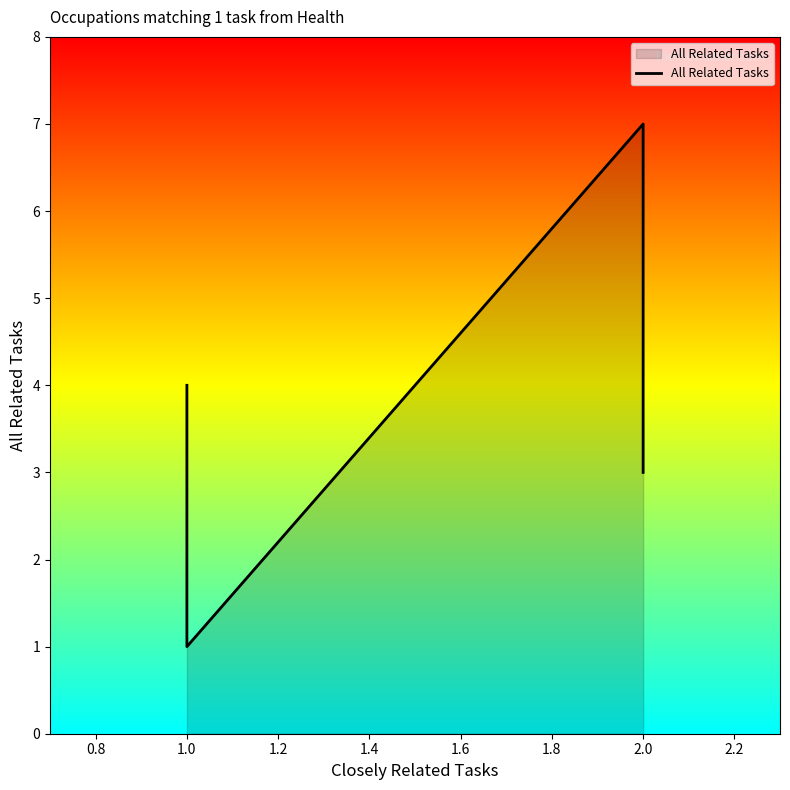

What is the change in value from 1.0 to 2.0?

-1